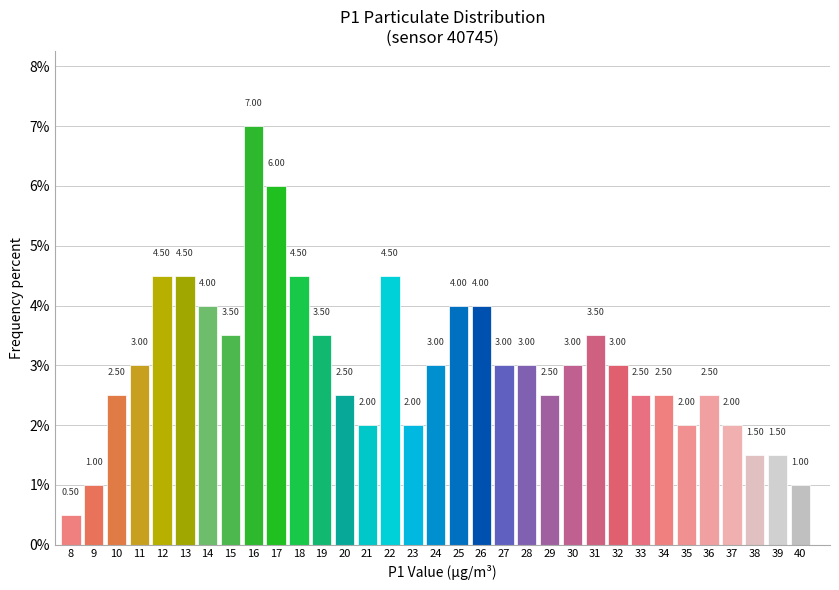

What is the difference between the maximum and minimum values?

6.5